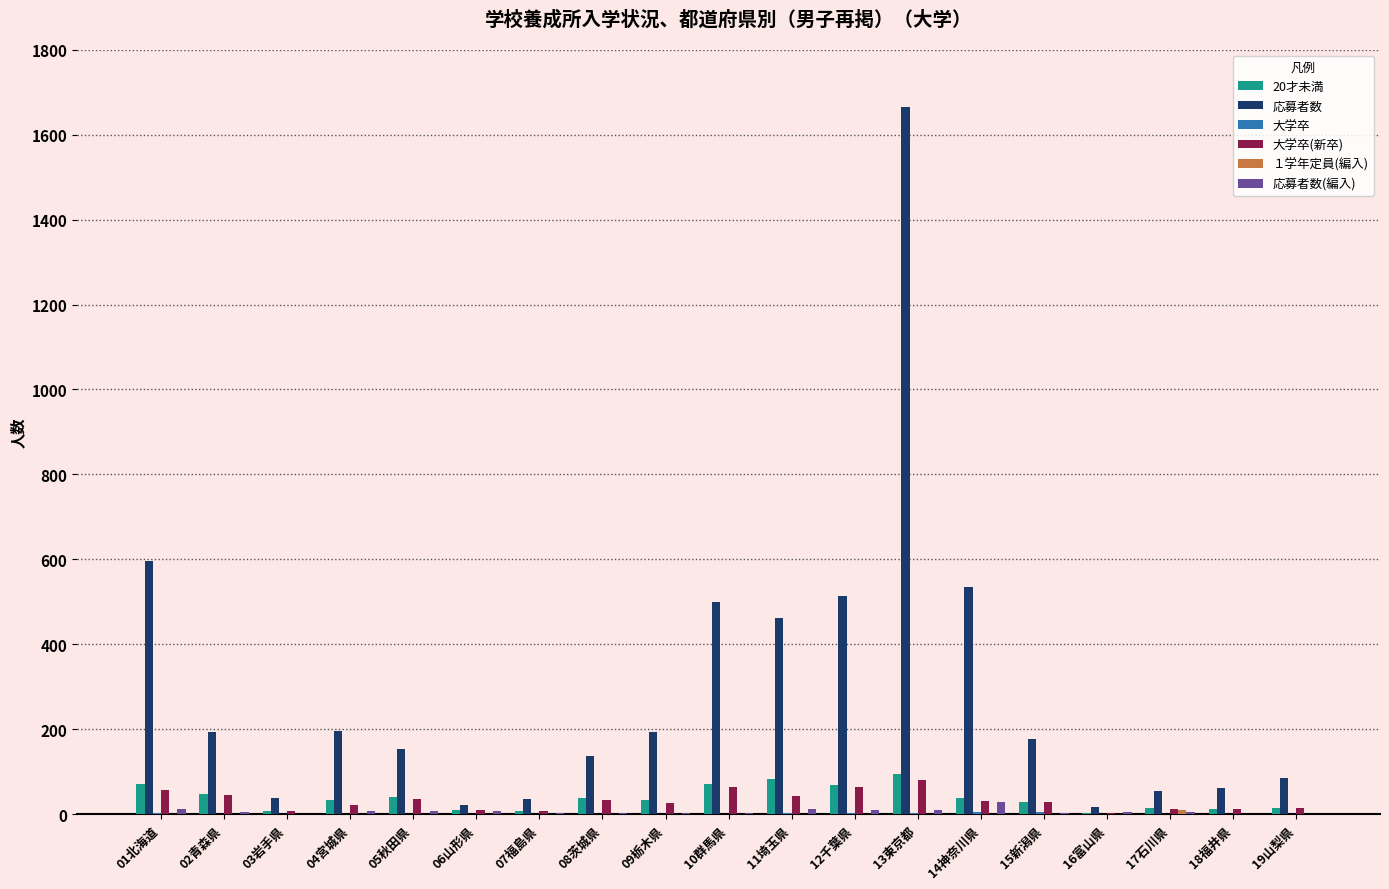

The value of 20才未満 at 11埼玉県 is 84. True or false?

True